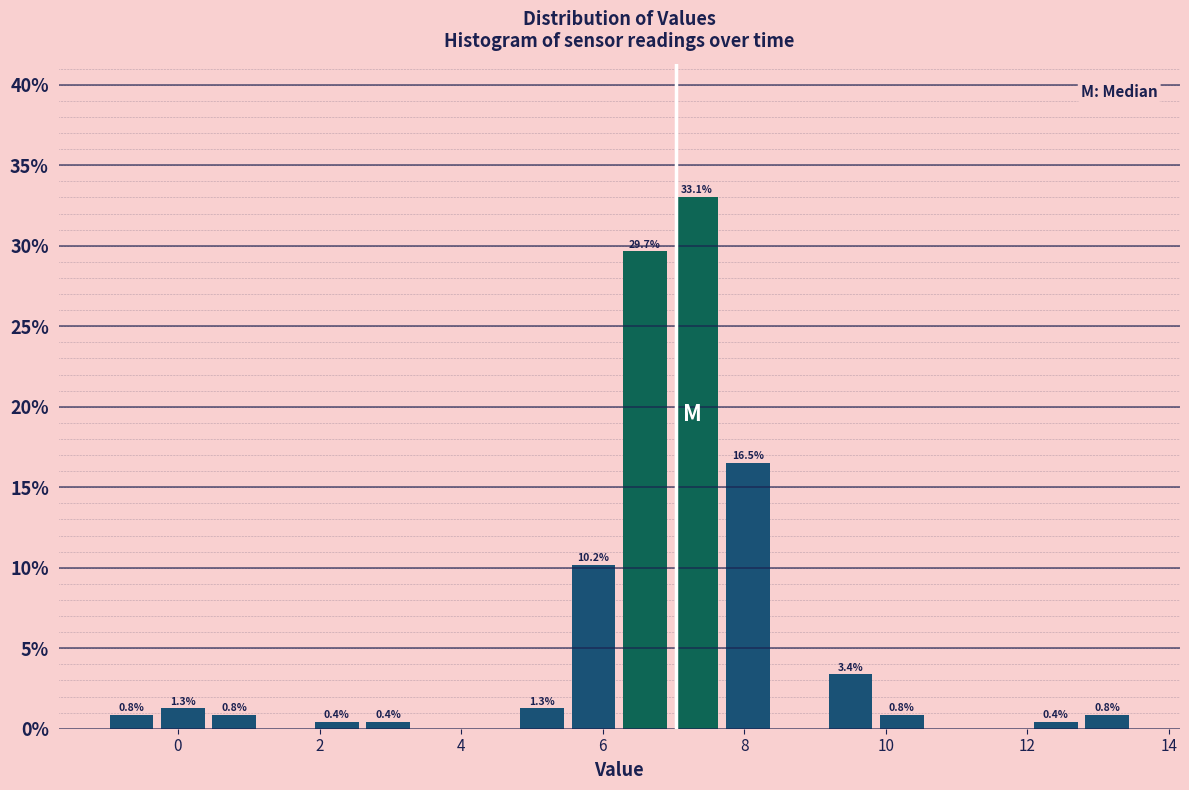

Around what value on the x-axis is the tallest bar? Give the approximate position of its centre, as read against the axis.

7.4